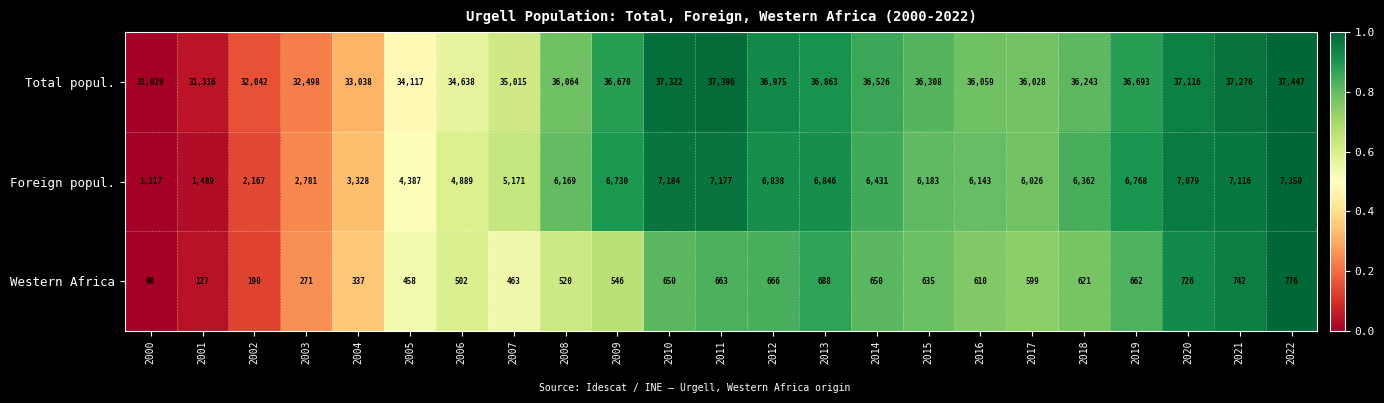

Rank the series by their maximum value, from lowest to highest.

Western Africa, Foreign popul., Total popul.